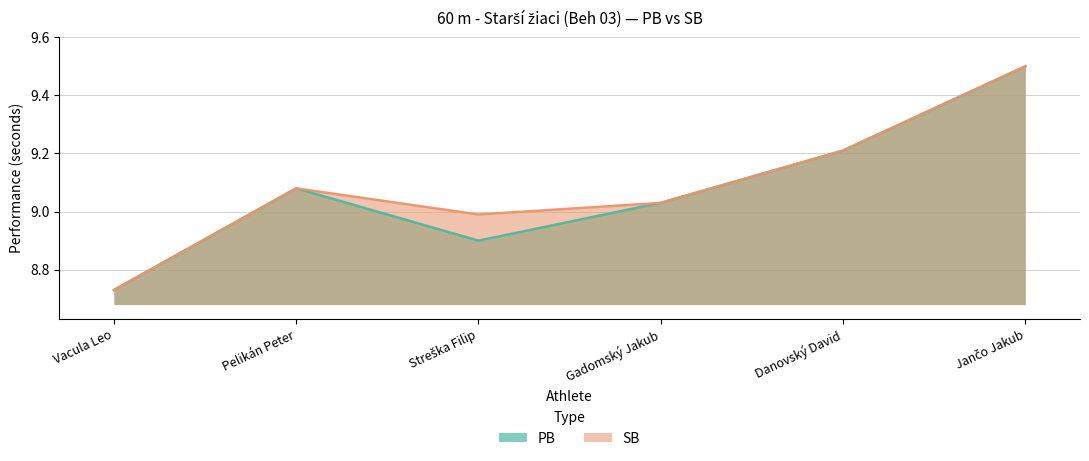

The SB series shows 2.2 at Vacula Leo. True or false?

False